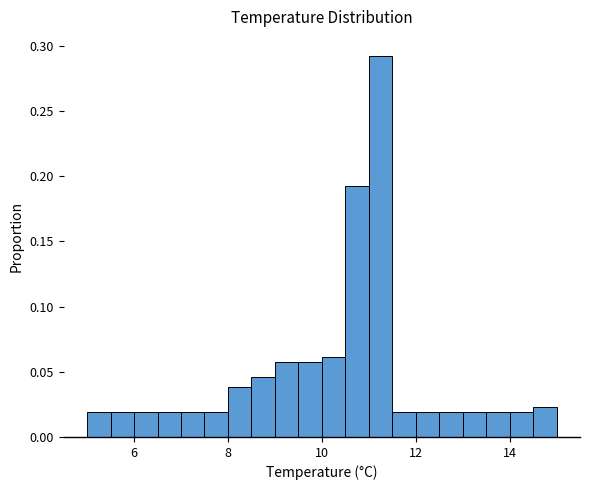

Read against the x-axis, roughly where is the centre of the tallest bar?

11.2